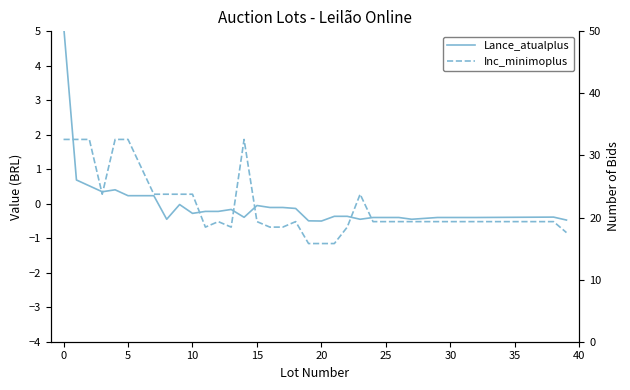

True or false: Lance_atualplus has more than 0 interior local peaks.

True